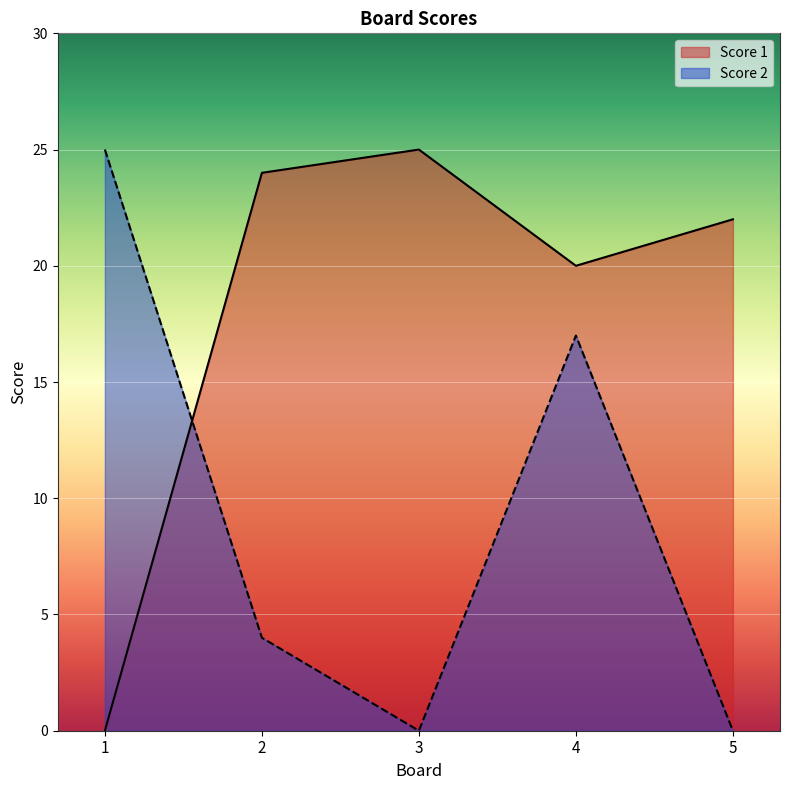

Where does the Score 1 series first go above 22?

2